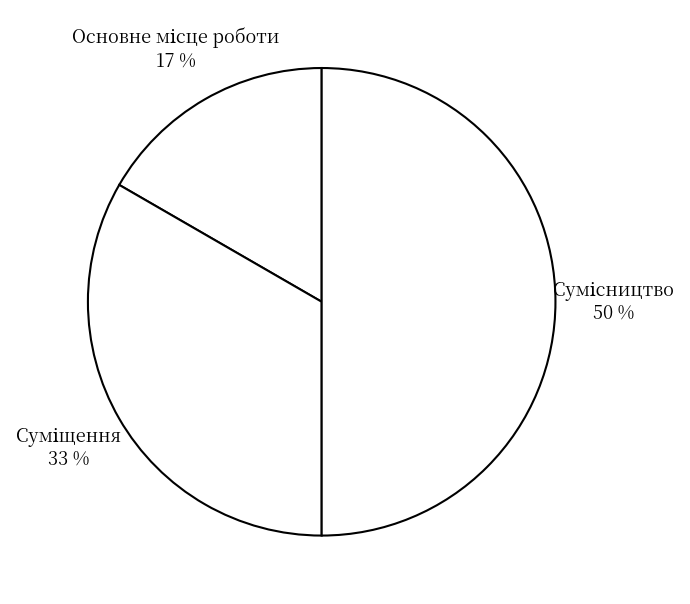

To the nearest percent, what is the average slice percentage?

33%